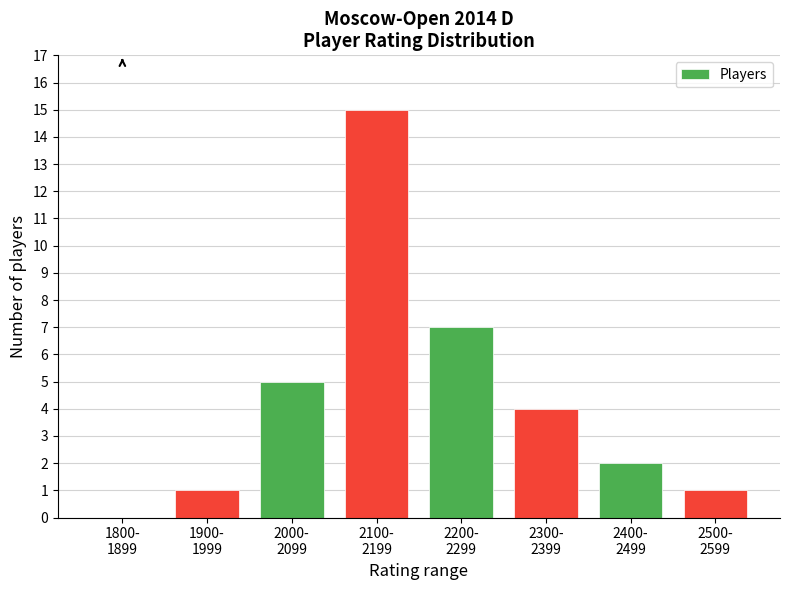

What is the sum of all values?

35